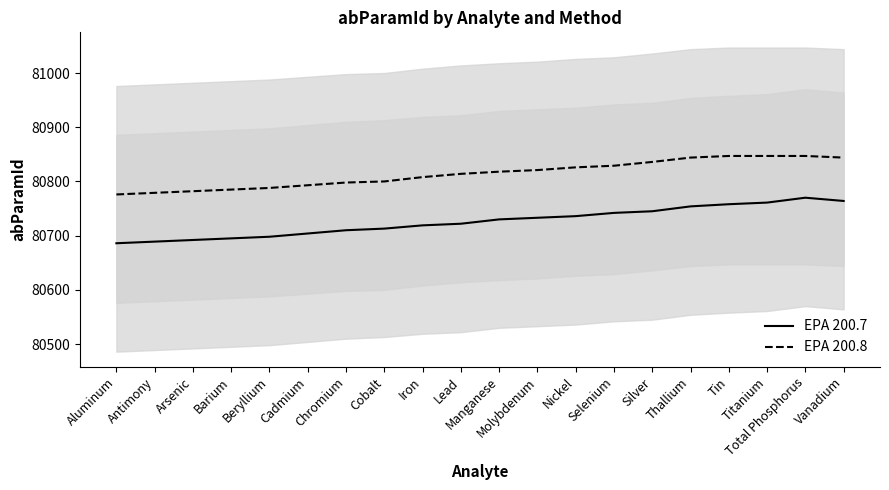

List the series in order of their peak value, highest first.

EPA 200.8, EPA 200.7